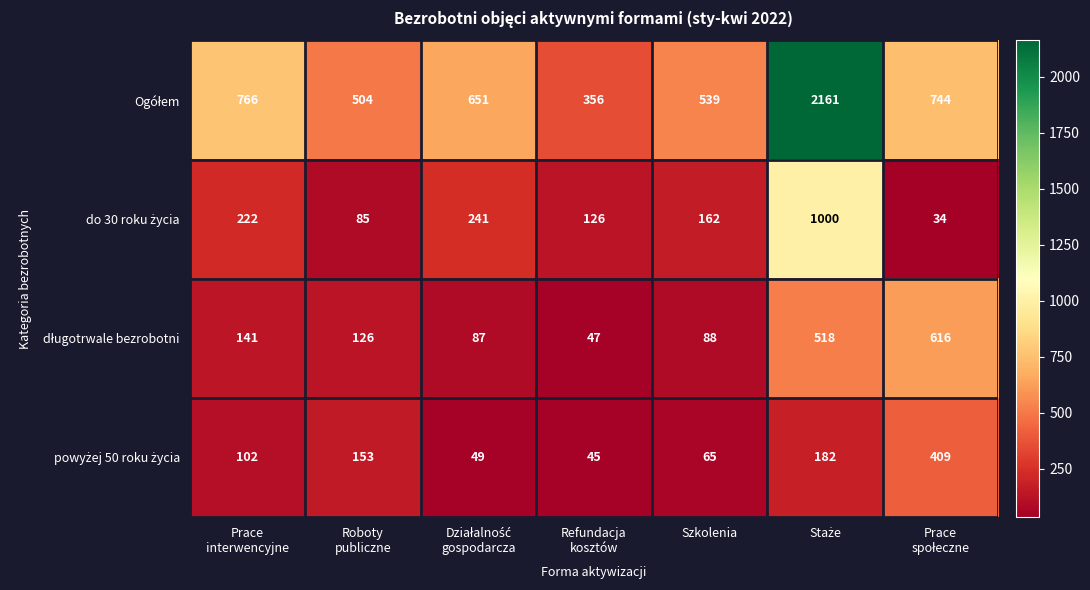

What is the smallest value displayed?

34